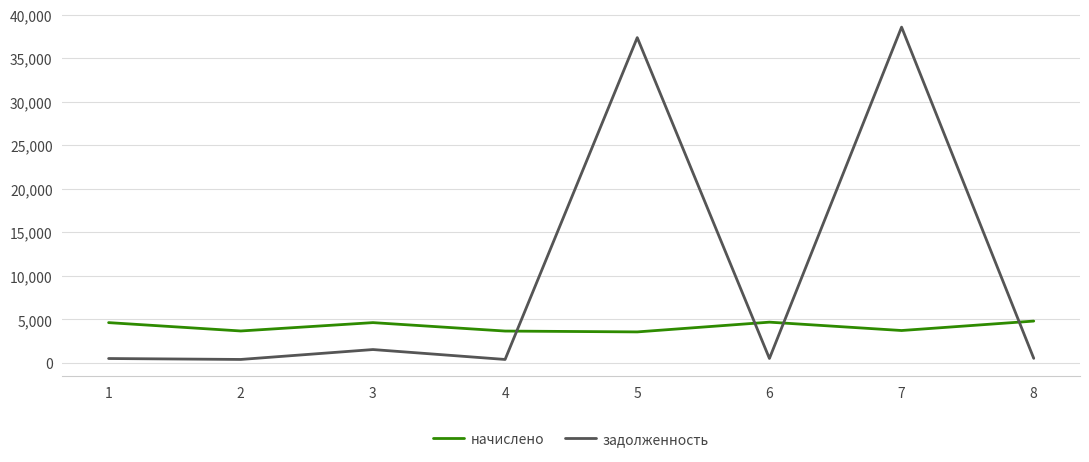

What is the total value across all series at 7?

42295.1